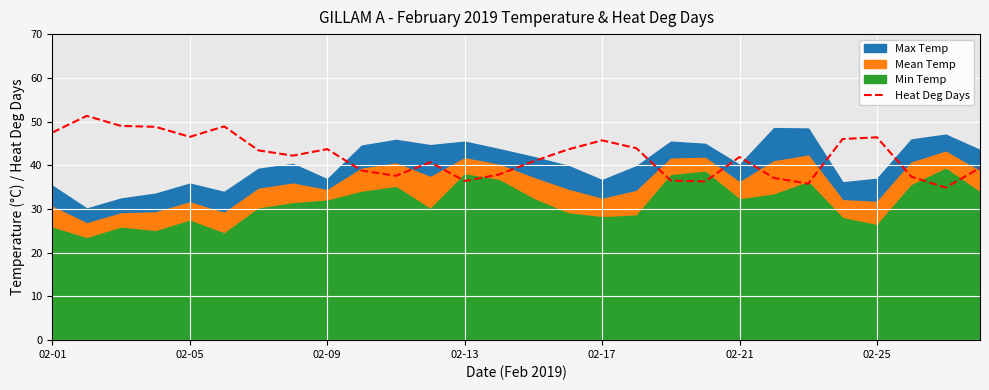

The Heat Deg Days series shows 17.5 at 02-21. True or false?

False